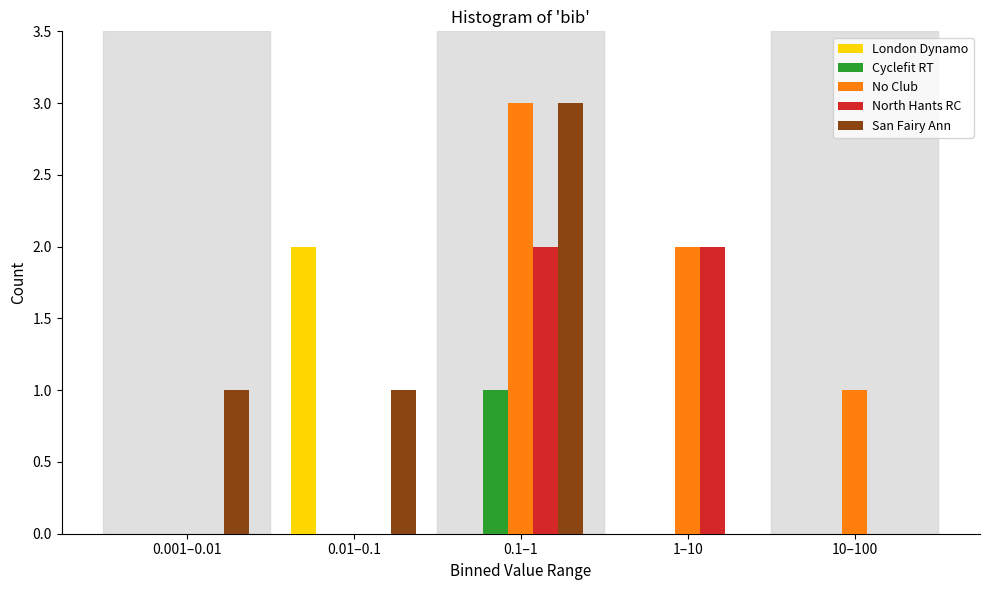

Reading right to left, what are all the values shown in this chart?

London Dynamo: 10–100=0	1–10=0	0.1–1=0	0.01–0.1=2	0.001–0.01=0
Cyclefit RT: 10–100=0	1–10=0	0.1–1=1	0.01–0.1=0	0.001–0.01=0
No Club: 10–100=1	1–10=2	0.1–1=3	0.01–0.1=0	0.001–0.01=0
North Hants RC: 10–100=0	1–10=2	0.1–1=2	0.01–0.1=0	0.001–0.01=0
San Fairy Ann: 10–100=0	1–10=0	0.1–1=3	0.01–0.1=1	0.001–0.01=1